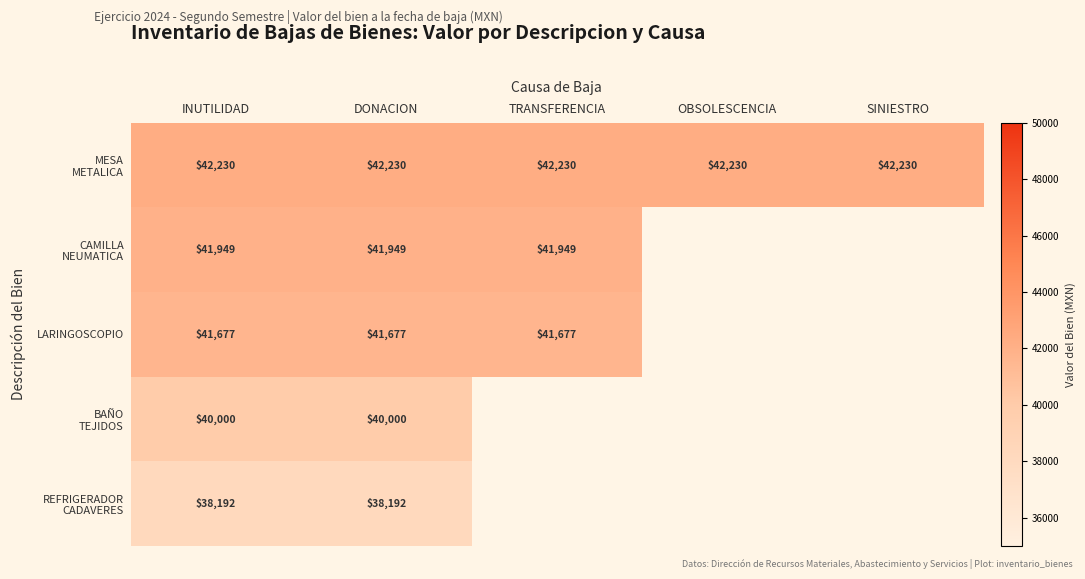

What is the difference between the highest and lowest values at DONACION?

4038